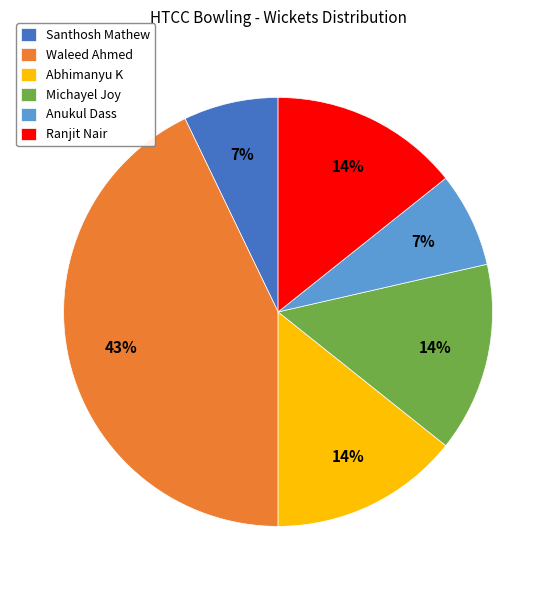

To the nearest percent, what is the combined percentage of Santhosh Mathew and Ranjit Nair?

21%